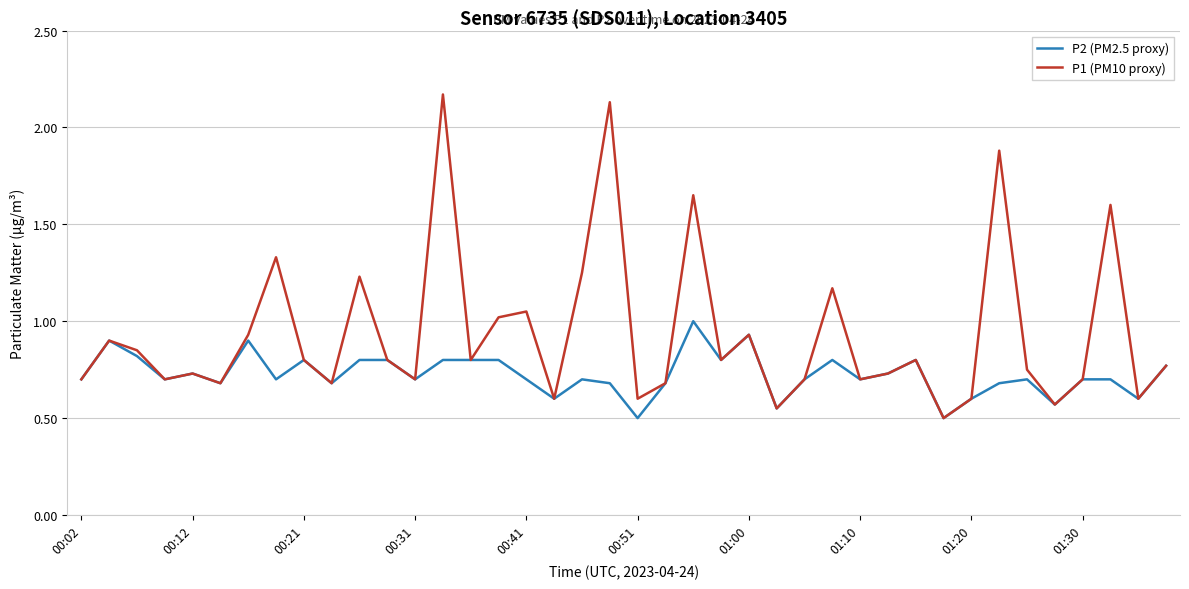

Which series has the largest total across all categories?

P1 (PM10 proxy)